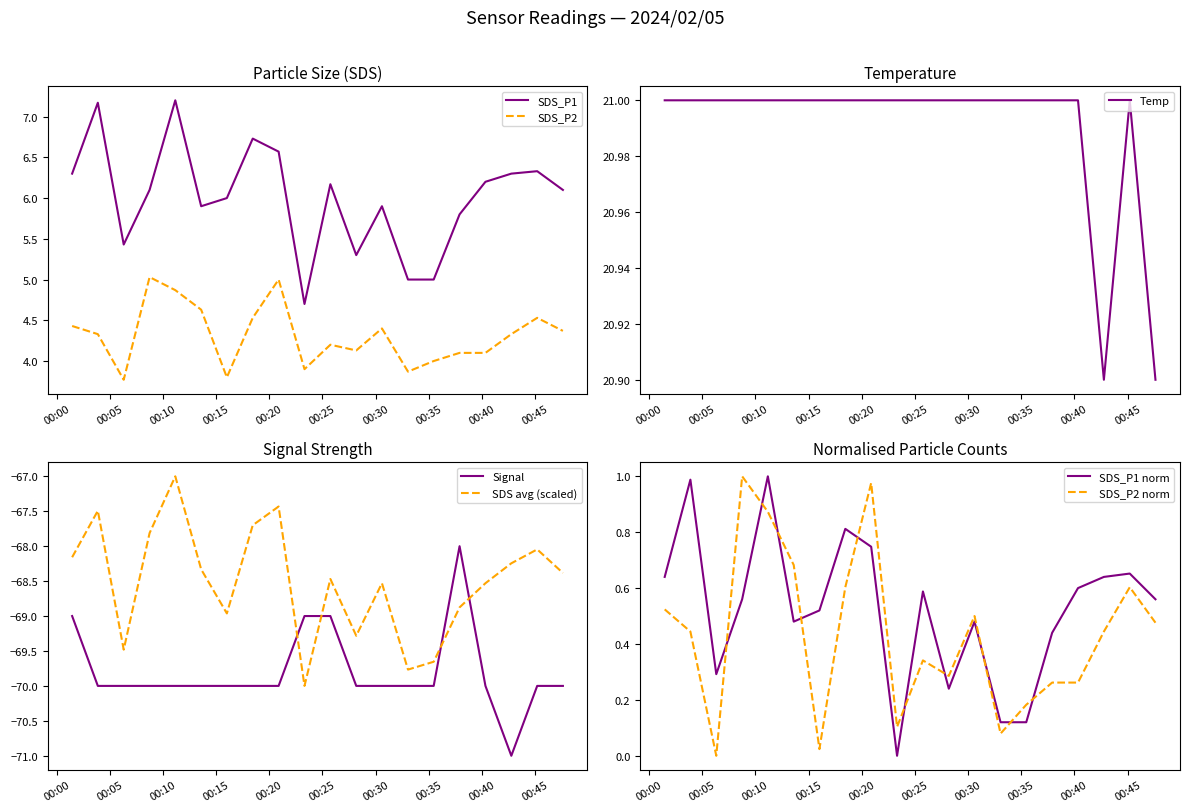

True or false: SDS_P2 and Temp cross at least once.

False